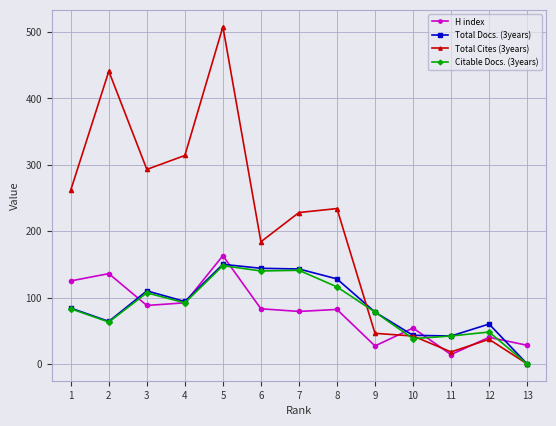

What is the sum of all Total Docs. (3years) values?

1140